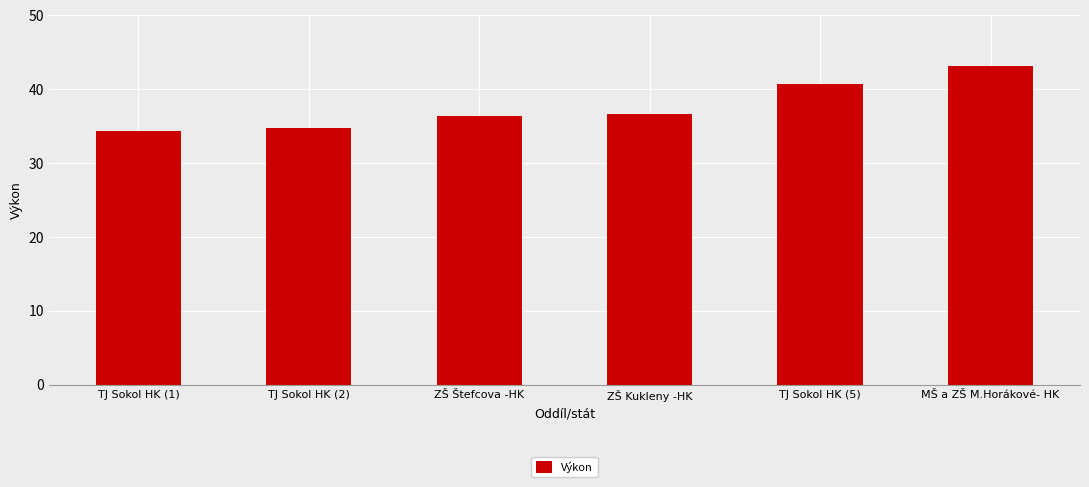

Count the number of values greater than 36.

4